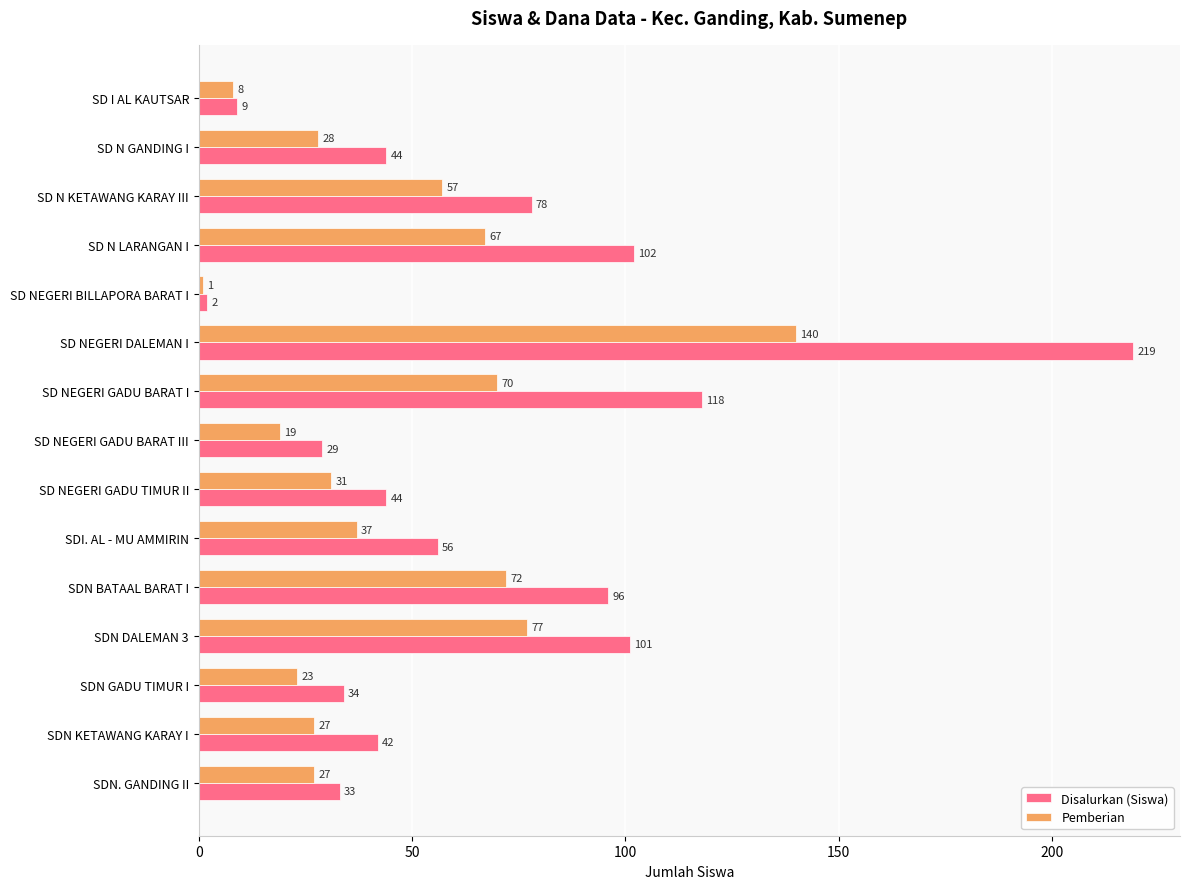

Which series has the largest total across all categories?

Disalurkan (Siswa)